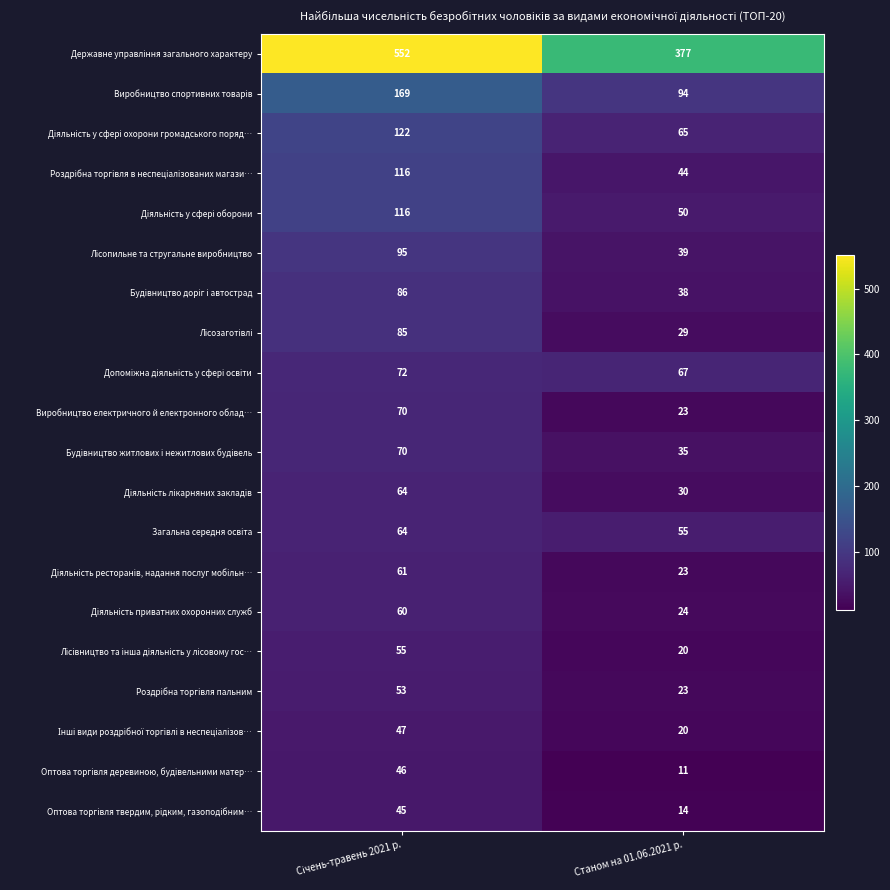

Count the number of data series in this chart.

20